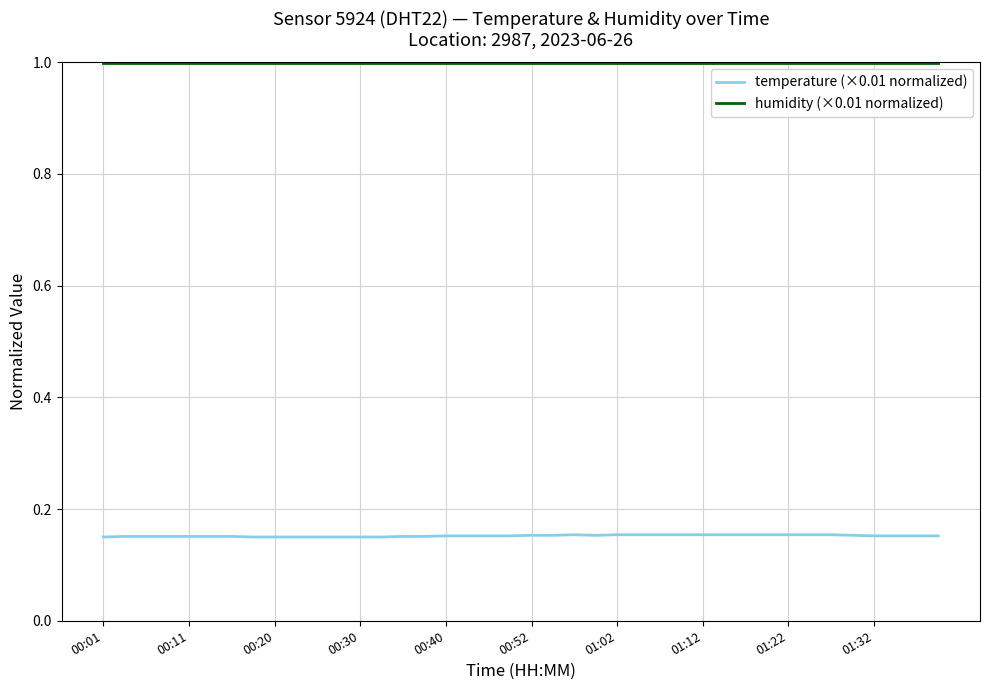

Which series has the largest range (max minus min)?

temperature (×0.01 normalized)